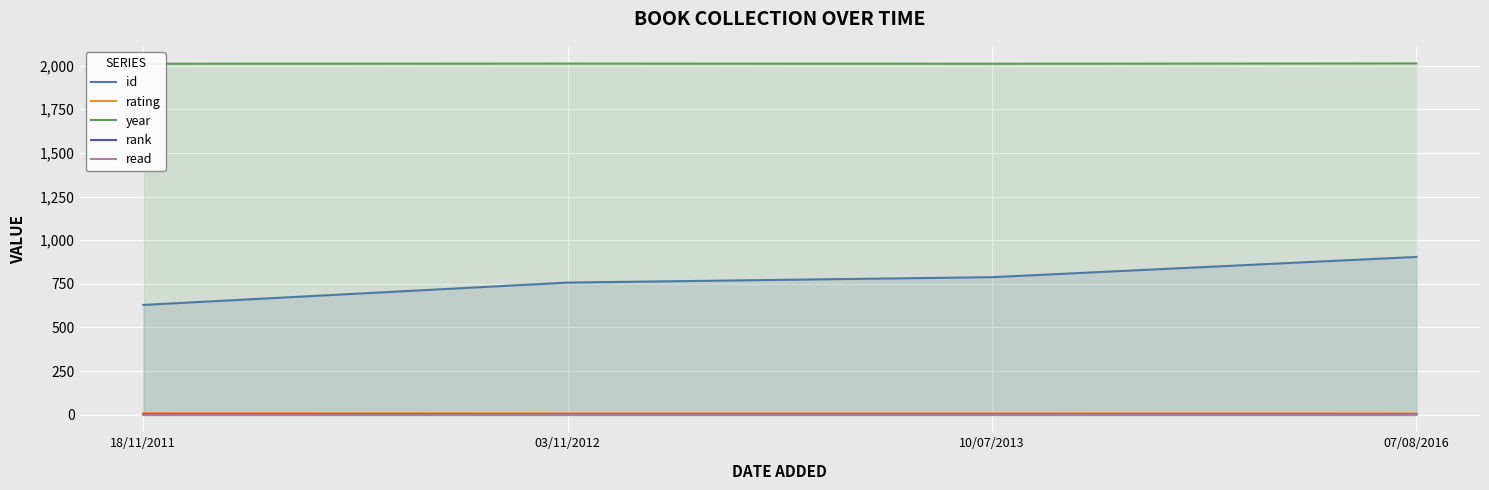

How many data points in id are above 788?

1